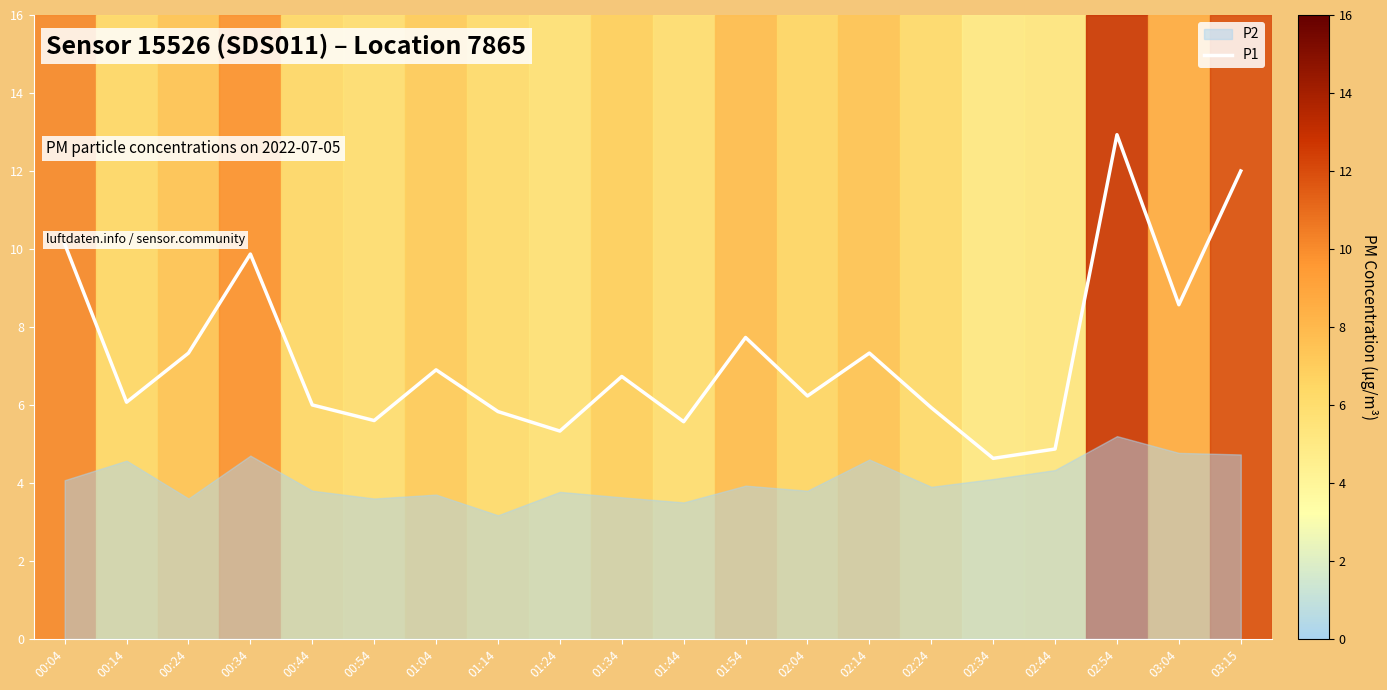

Rank the categories by value from lowest to highest.

02:34, 02:44, 01:24, 01:44, 00:54, 01:14, 02:24, 00:44, 00:14, 02:04, 01:34, 01:04, 00:24, 02:14, 01:54, 03:04, 00:34, 00:04, 03:15, 02:54